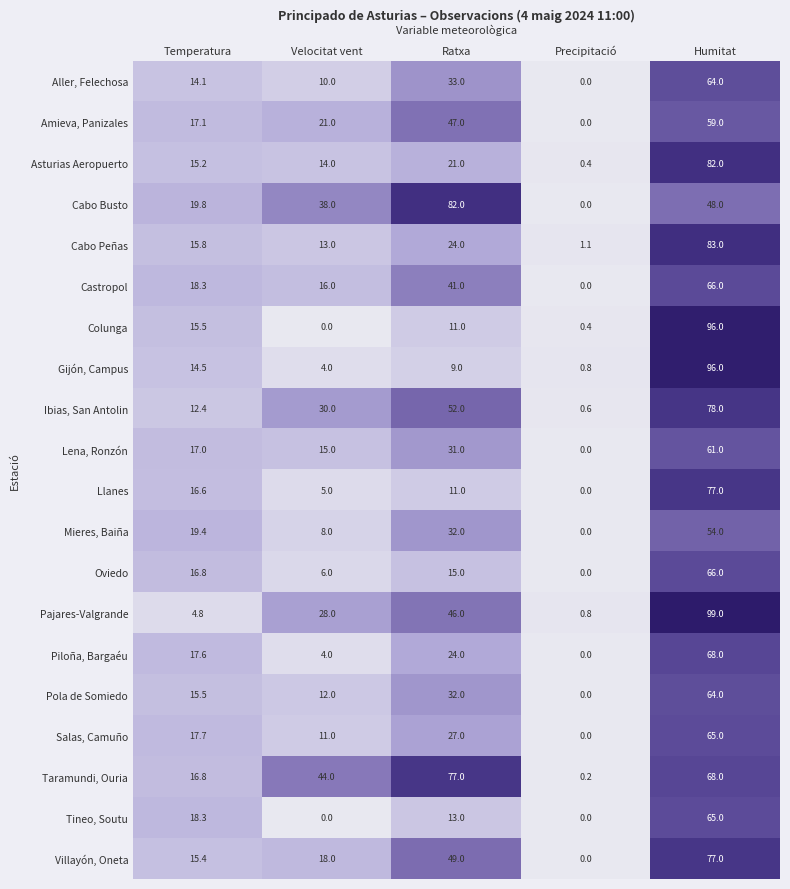

At which category is the sum across all series the highest?

Humitat